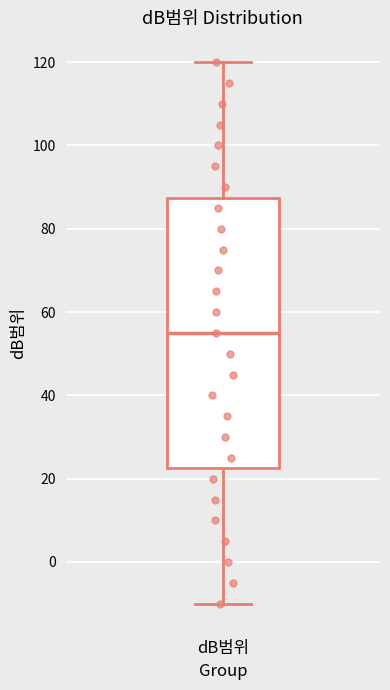

Transcribe this box plot: give where the median line is, the range the box spans, and where the two whiskers end, as read against the y-axis. The values are not printed on the chart, so give them approximately, as read against the axis.

median 56, box 22 to 88, whiskers -10 to 120